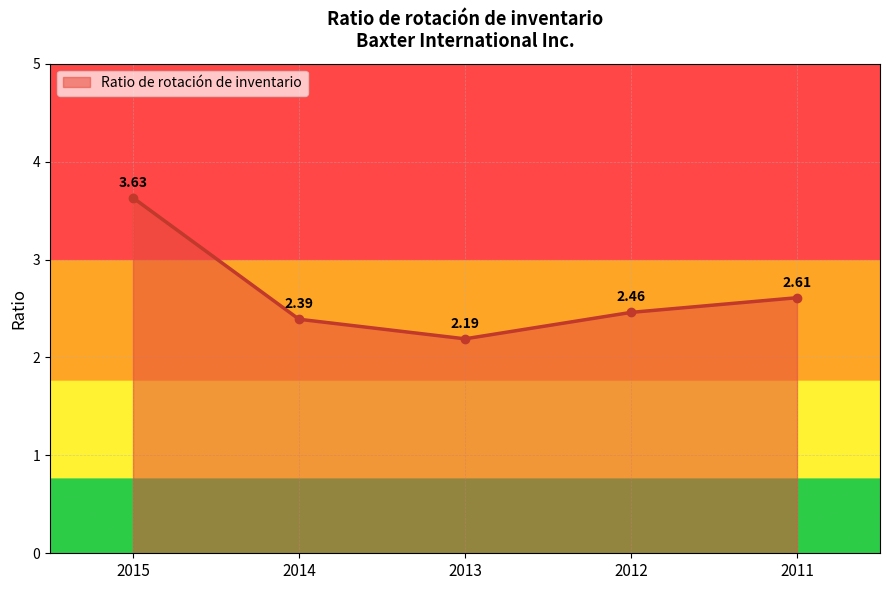

Which label corresponds to the largest value in the chart?

2015